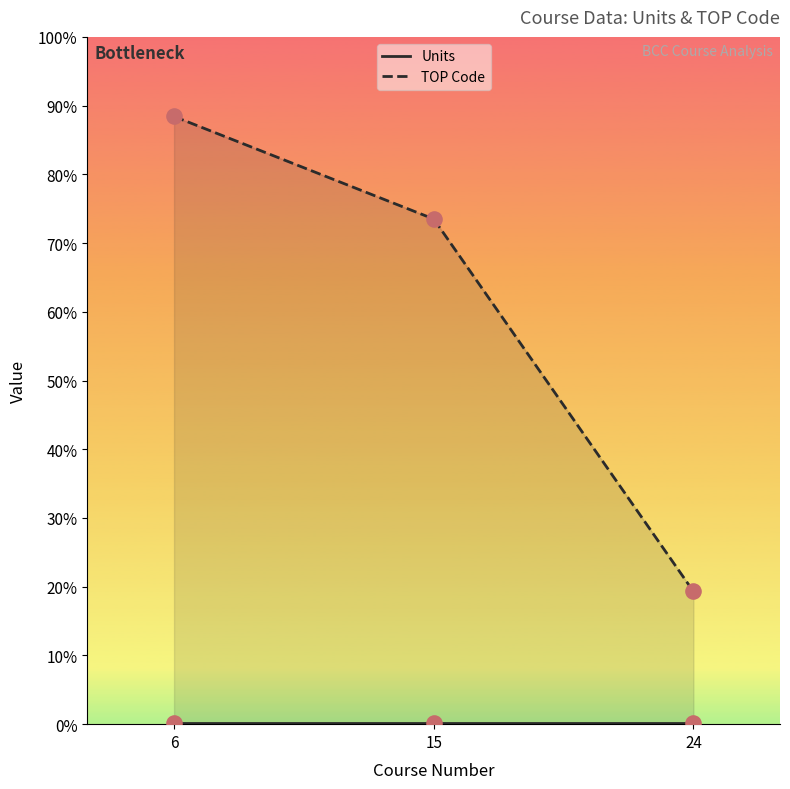

Which series has the largest Y range (max minus min)?

TOP Code